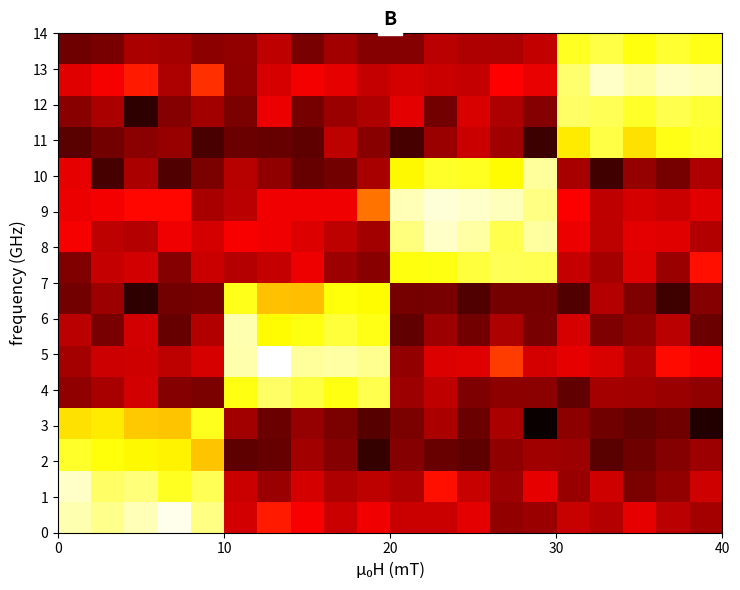

Count the number of data series in this chart.

16